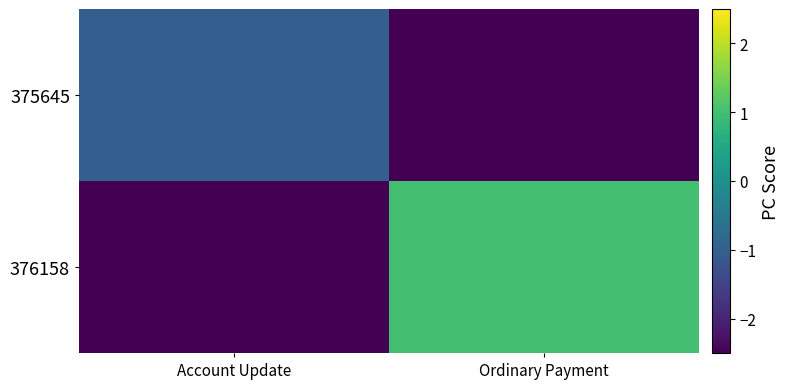

Rank the series at Ordinary Payment from highest to lowest value.

376158, 375645